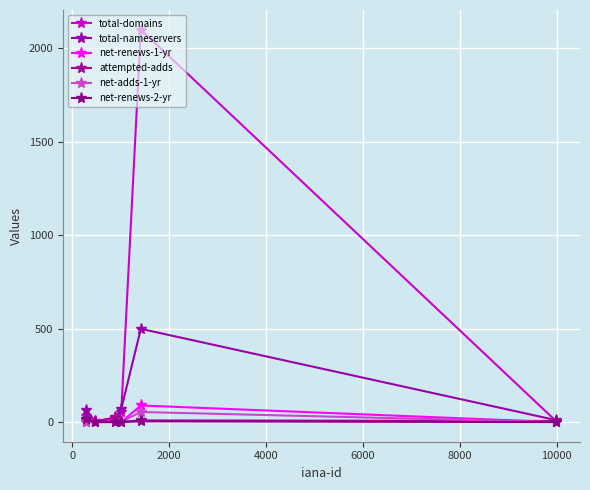

True or false: total-nameservers and net-renews-2-yr intersect in this chart.

False